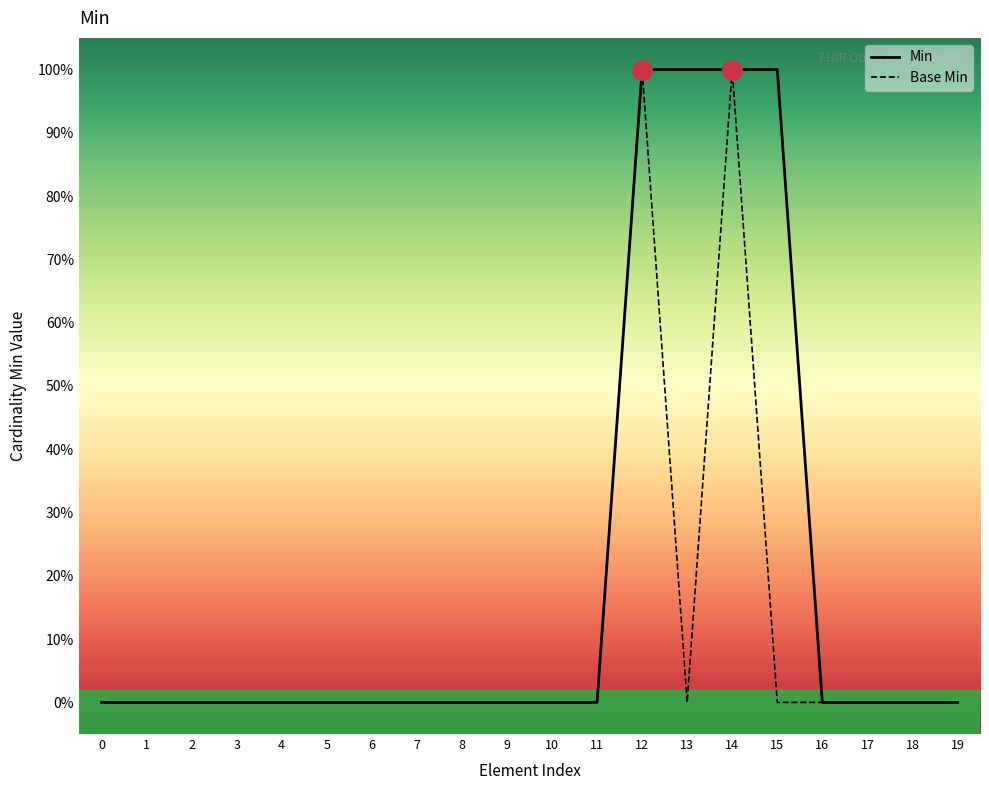

Which series has the largest total across all categories?

Min